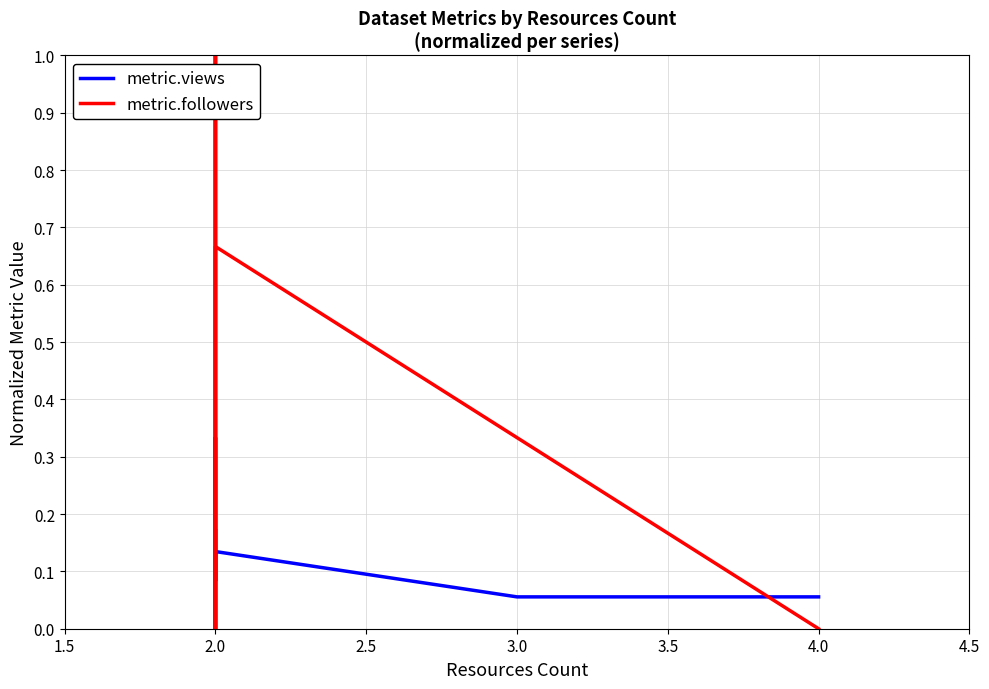

At how many categories does at least one series exceed 0?

8